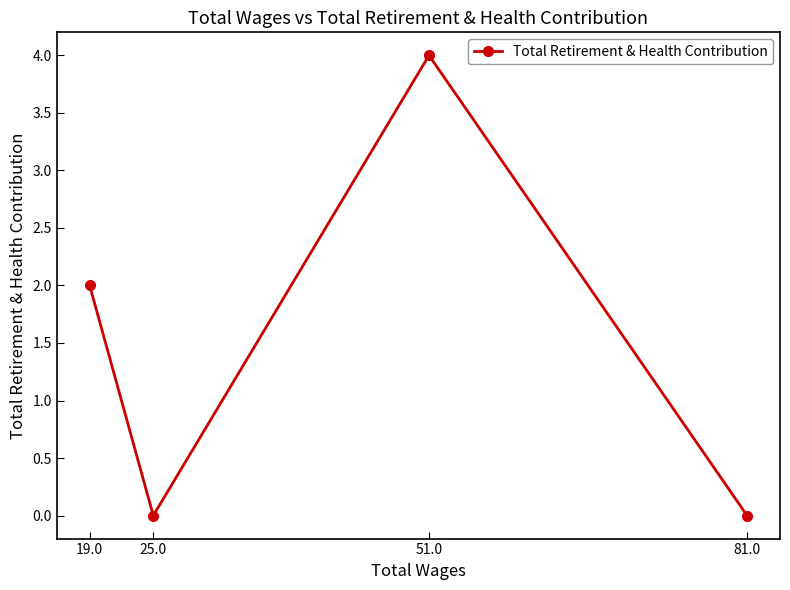

How many values are above zero?

2